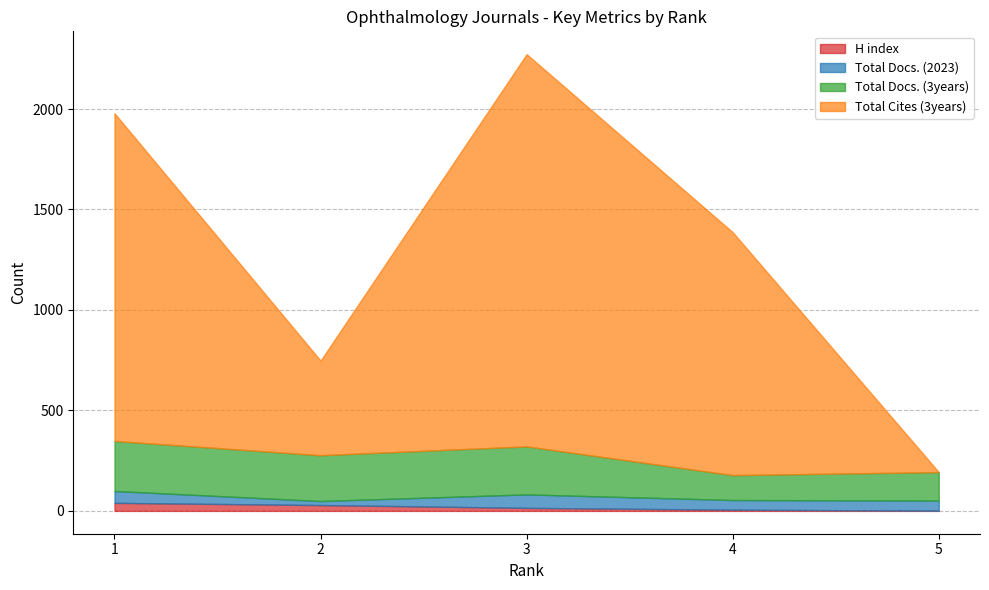

What is the difference between the H index values at 4 and 3?

9